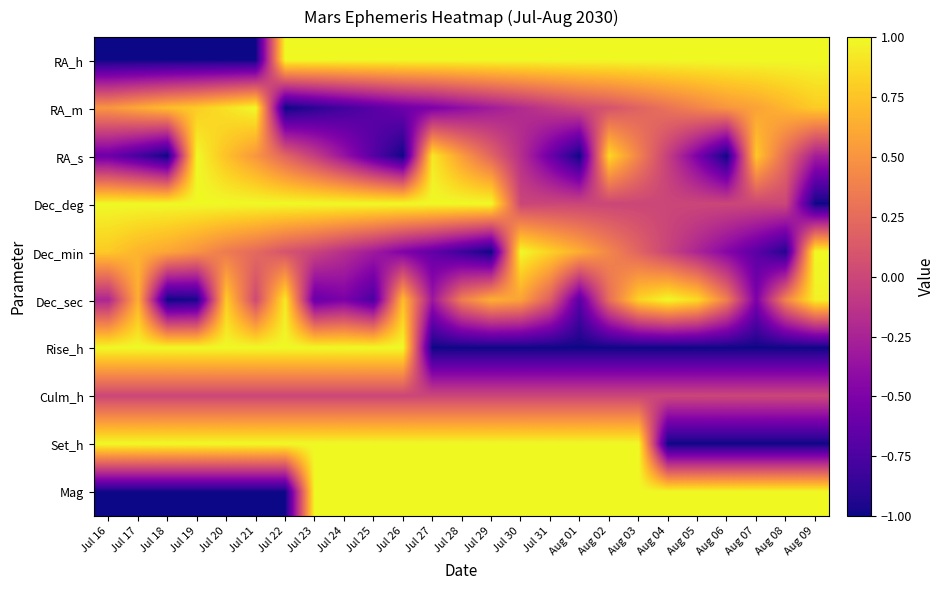

At Jul 22, list the series in order from smallest to largest.

RA_m, Mag, Culm_h, Dec_min, RA_s, Dec_sec, RA_h, Dec_deg, Rise_h, Set_h